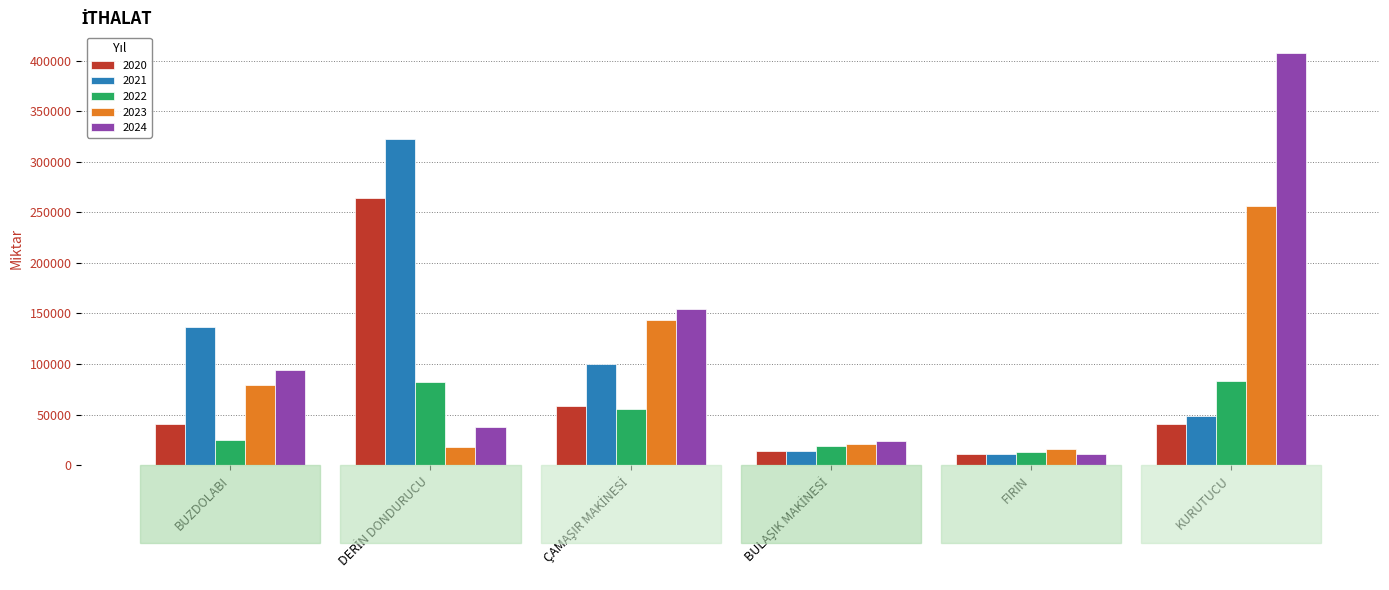

Rank the series by their maximum value, from lowest to highest.

2022, 2023, 2020, 2021, 2024